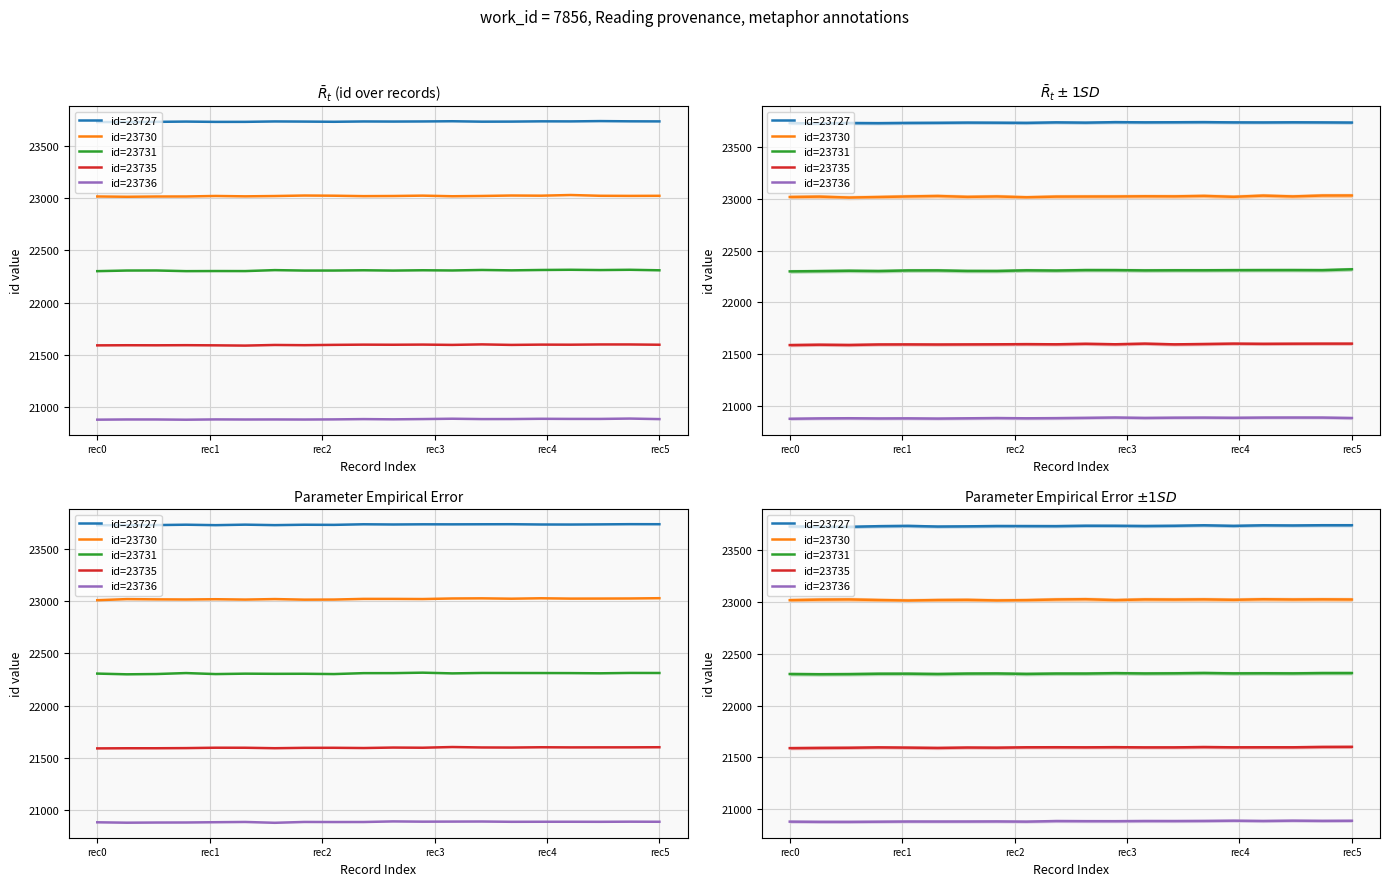

Read the id=23727 value at rec2.

23724.2